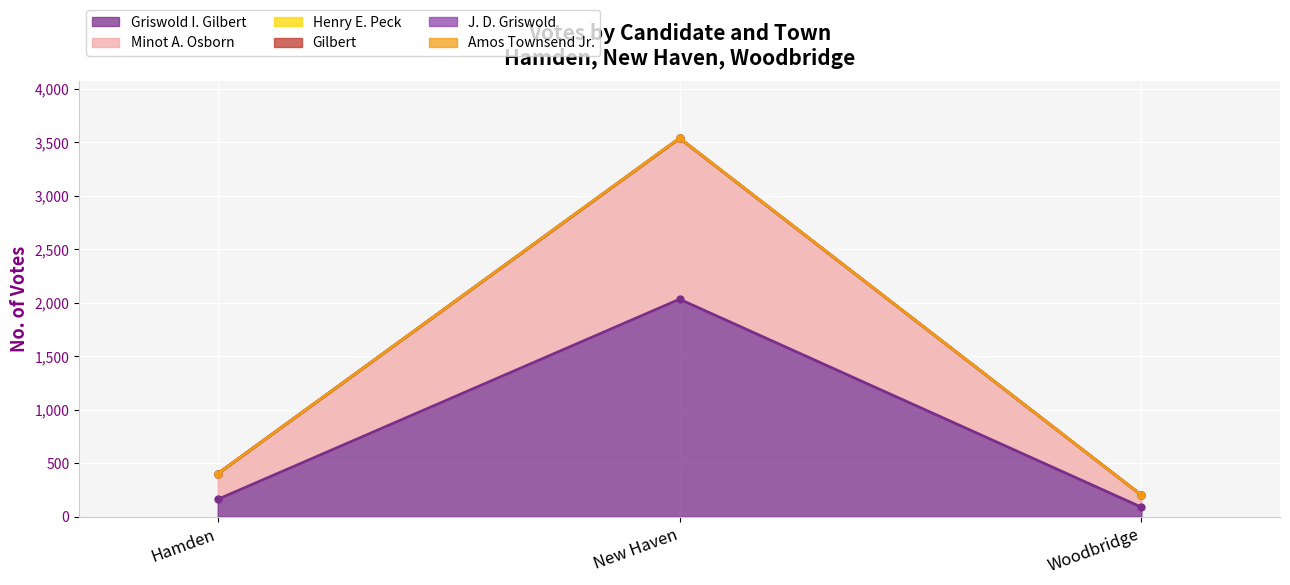

Reading left to right, what are all the values shown in this chart?

Griswold I. Gilbert: Hamden=161	New Haven=2032	Woodbridge=88
Minot A. Osborn: Hamden=401	New Haven=3534	Woodbridge=200
Henry E. Peck: Hamden=401	New Haven=3539	Woodbridge=200
Gilbert: Hamden=401	New Haven=3538	Woodbridge=200
J. D. Griswold: Hamden=401	New Haven=3537	Woodbridge=200
Amos Townsend Jr.: Hamden=401	New Haven=3536	Woodbridge=200